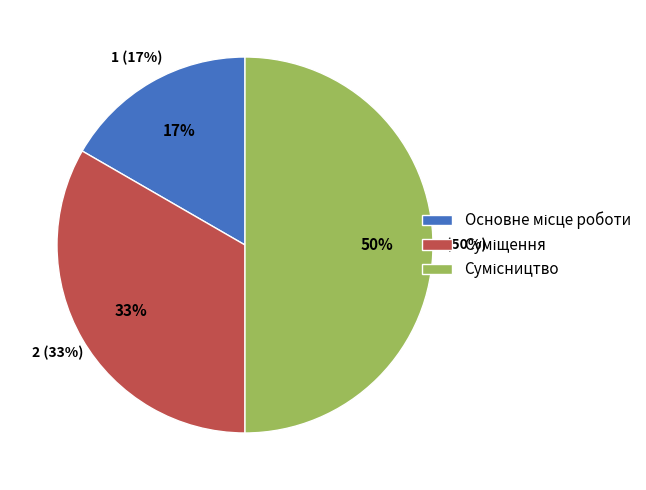

To the nearest percent, what is the average slice percentage?

33%